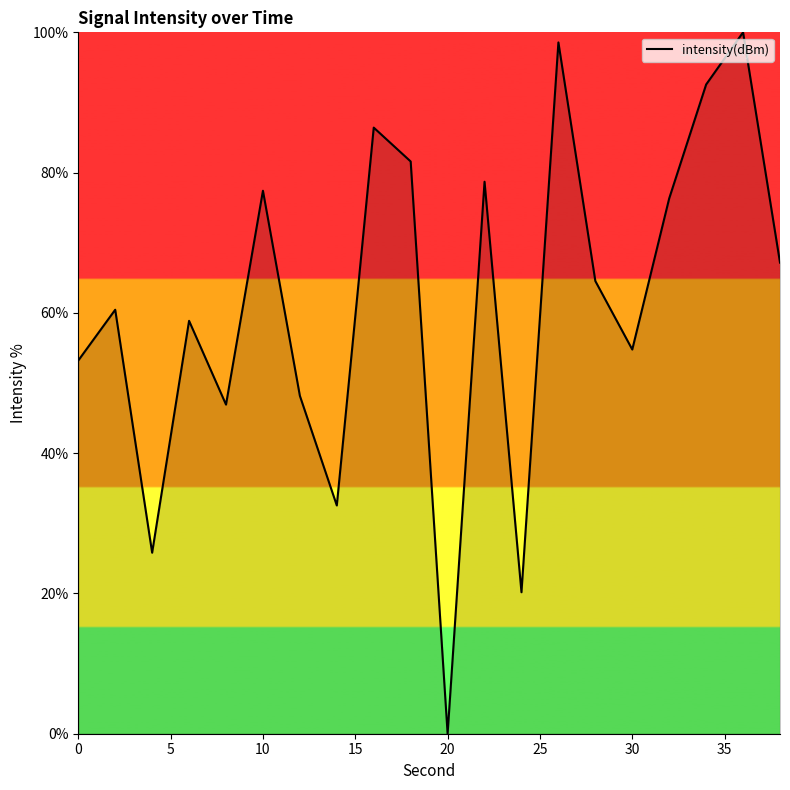

What is the difference between the second highest and minimum values?

98.6